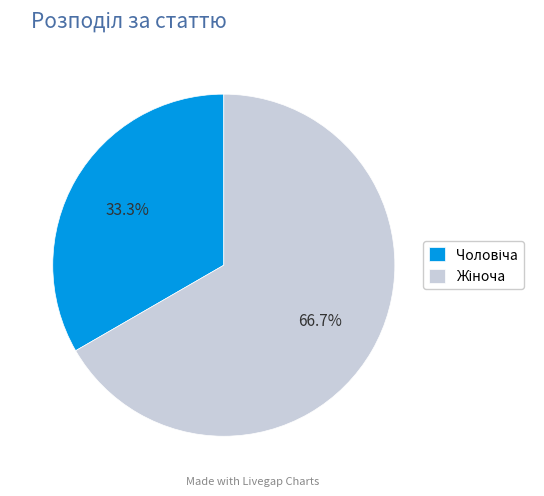

Is there any slice that represents more than half of the pie?

Yes